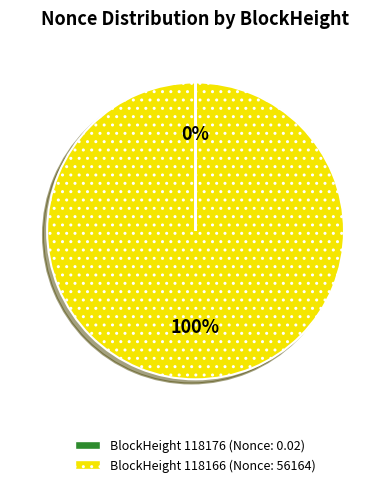

Is there any slice that represents more than half of the pie?

Yes